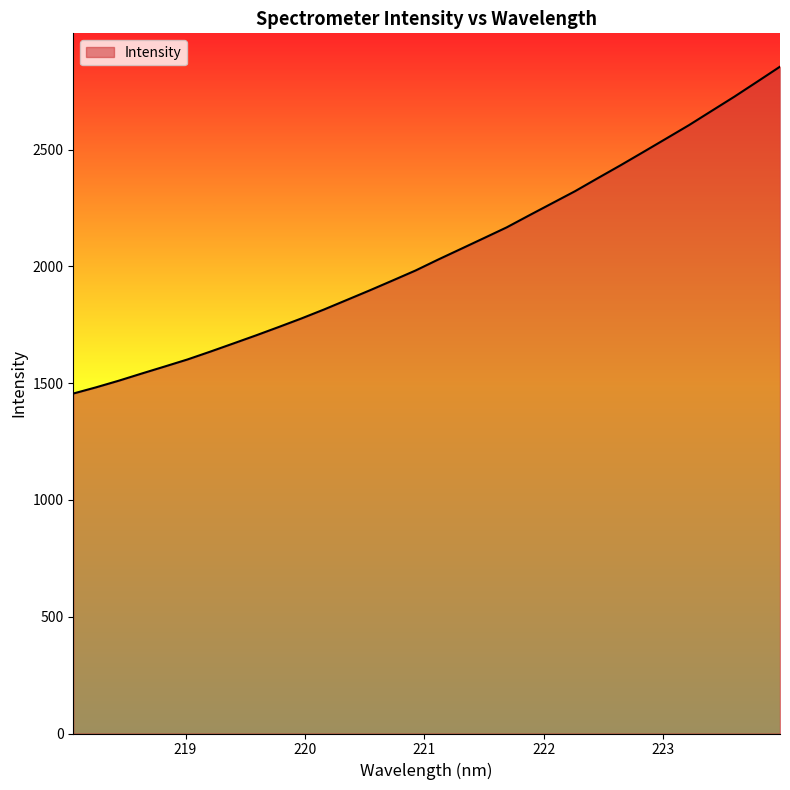

What is the smallest value displayed?

1455.5